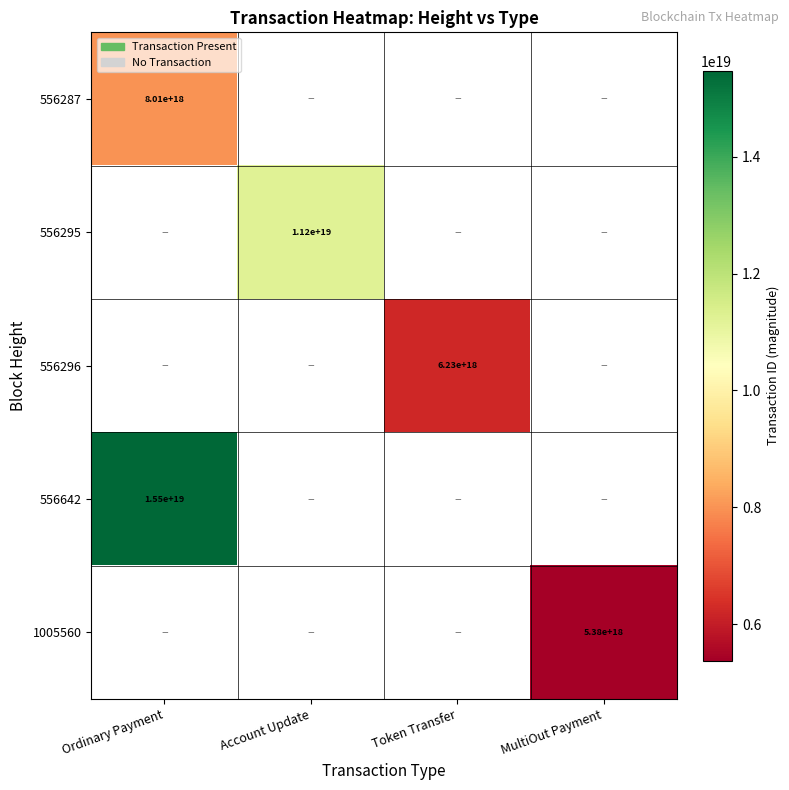

The value of 556295 at Account Update is 11200000000000000000. True or false?

True